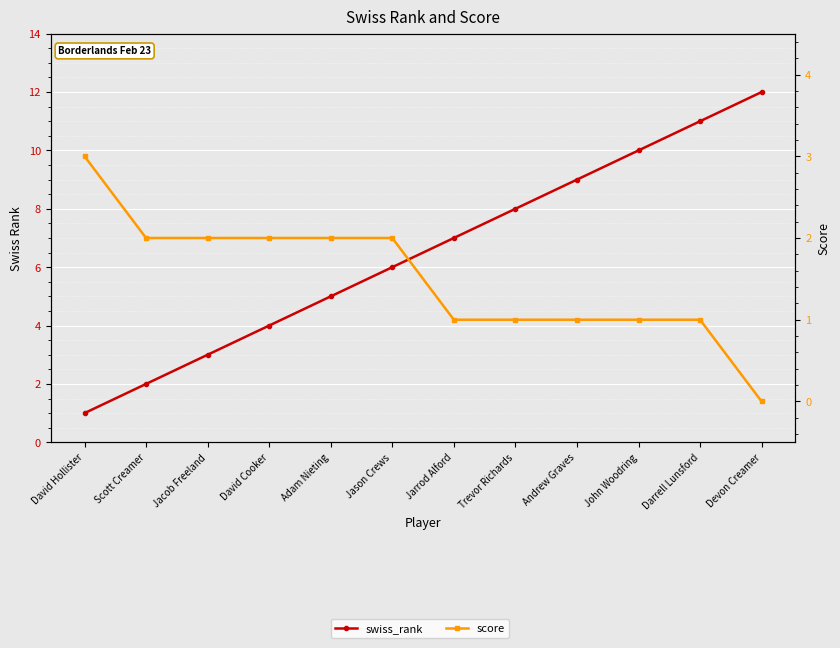

Is the value of score at David Cooker greater than the value of swiss_rank at Scott Creamer?

No